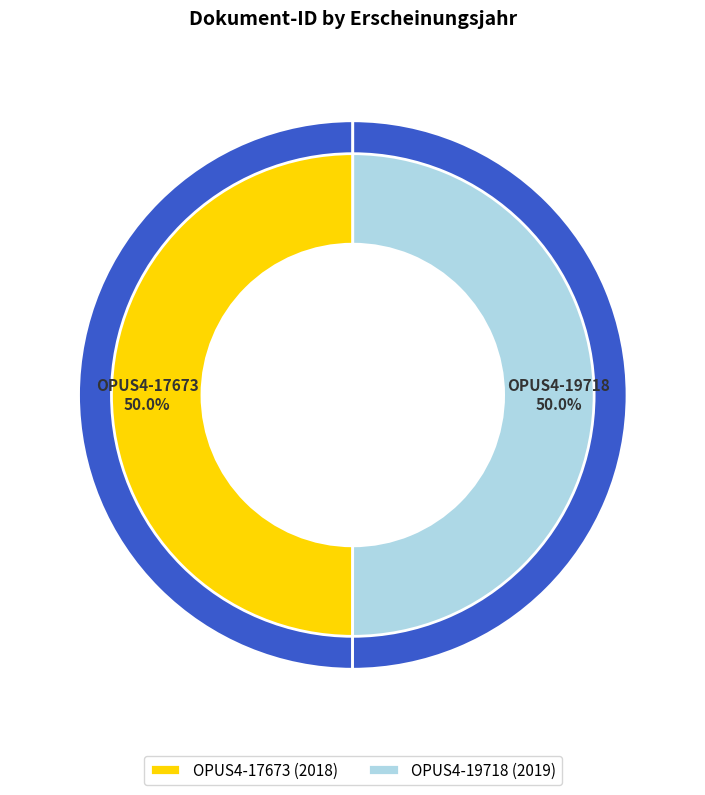

Which has a higher value, OPUS4-17673 or OPUS4-19718?

OPUS4-19718